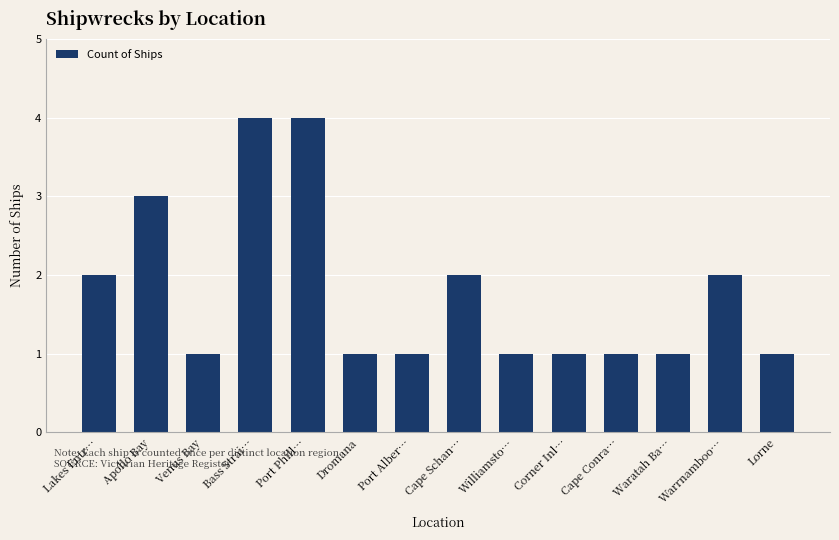

What is the label of the 12th bar from the left?

Waratah Ba…